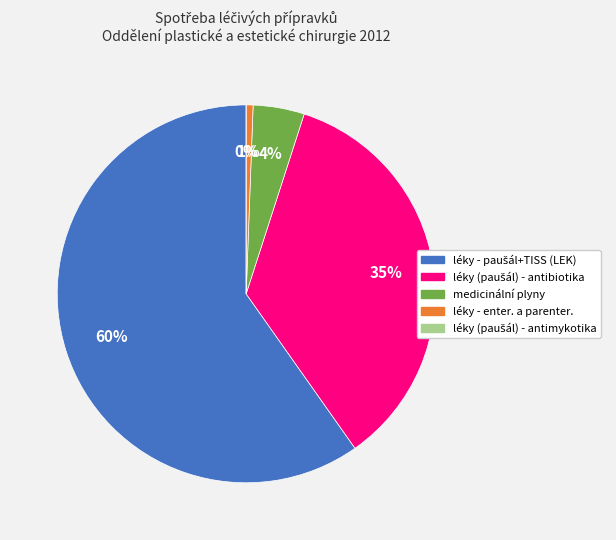

To the nearest percent, what is the difference between the largest and smallest slice percentages?

60%